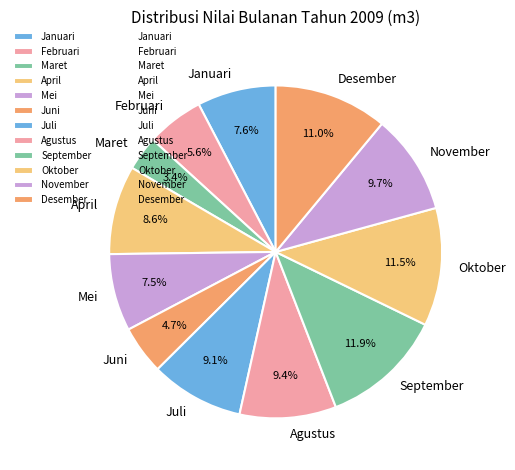

What is the smallest slice in the pie chart?

Maret